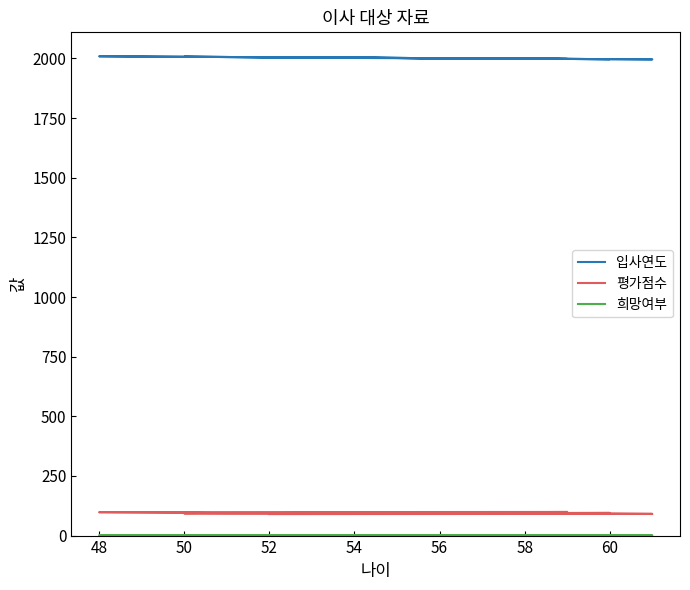

What are all the series names shown in the legend?

입사연도, 평가점수, 희망여부